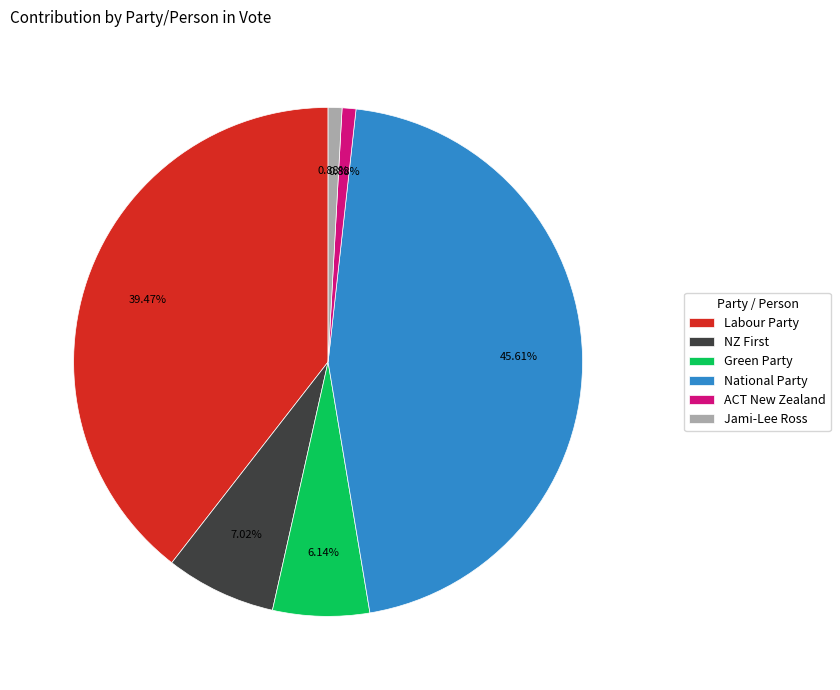

Which slice is the largest?

National Party